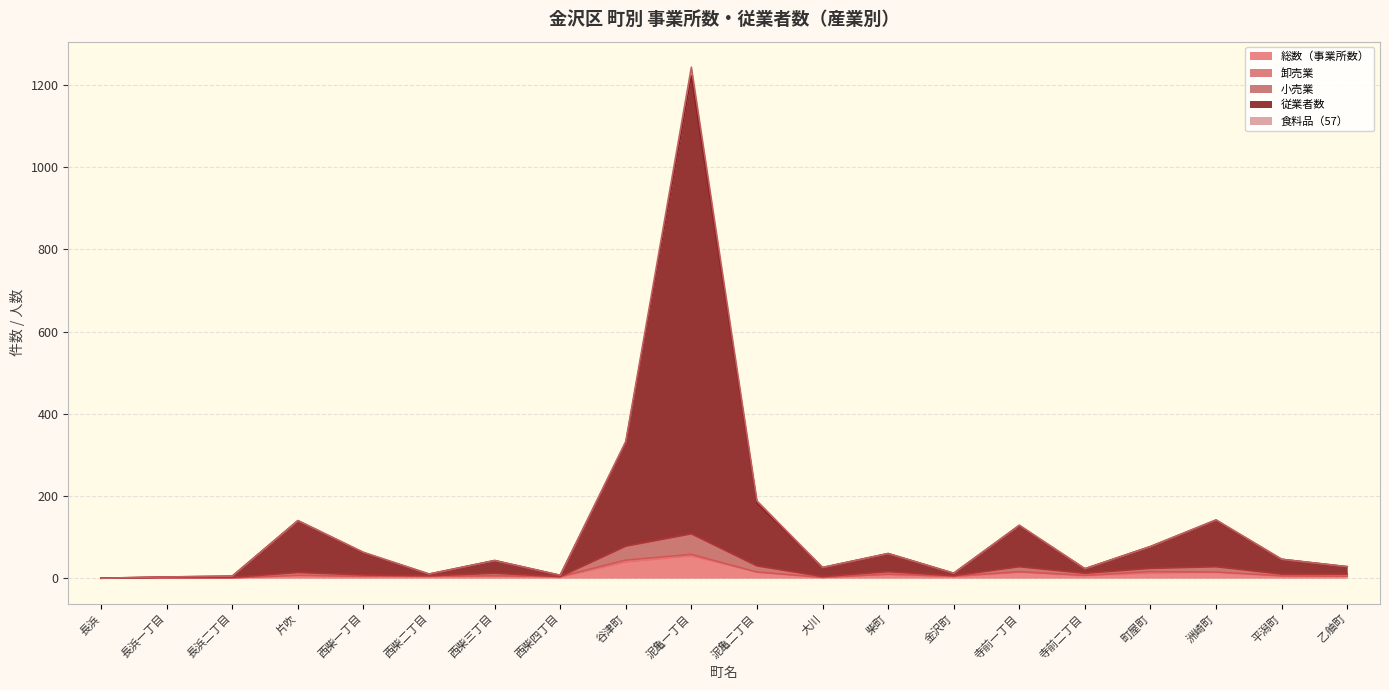

Reading left to right, what are all the values shown in this chart?

総数（事業所数）: 長浜=0	長浜一丁目=1	長浜二丁目=1	片吹=7	西柴一丁目=4	西柴二丁目=3	西柴三丁目=6	西柴四丁目=2	谷津町=39	泥亀一丁目=54	泥亀二丁目=15	大川=2	柴町=8	金沢町=3	寺前一丁目=14	寺前二丁目=6	町屋町=12	洲崎町=14	平潟町=5	乙舳町=5
小売業: 長浜=0	長浜一丁目=2	長浜二丁目=2	片吹=14	西柴一丁目=8	西柴二丁目=6	西柴三丁目=12	西柴四丁目=4	谷津町=78	泥亀一丁目=108	泥亀二丁目=30	大川=4	柴町=16	金沢町=6	寺前一丁目=28	寺前二丁目=12	町屋町=24	洲崎町=28	平潟町=10	乙舳町=10
従業者数: 長浜=0	長浜一丁目=3	長浜二丁目=5	片吹=140	西柴一丁目=63	西柴二丁目=10	西柴三丁目=43	西柴四丁目=7	谷津町=333	泥亀一丁目=1243	泥亀二丁目=188	大川=26	柴町=60	金沢町=12	寺前一丁目=129	寺前二丁目=23	町屋町=77	洲崎町=142	平潟町=46	乙舳町=28
食料品（57）: 長浜=0	長浜一丁目=3	長浜二丁目=5	片吹=140	西柴一丁目=62	西柴二丁目=10	西柴三丁目=43	西柴四丁目=7	谷津町=329	泥亀一丁目=1222	泥亀二丁目=183	大川=26	柴町=60	金沢町=12	寺前一丁目=128	寺前二丁目=23	町屋町=77	洲崎町=141	平潟町=46	乙舳町=28